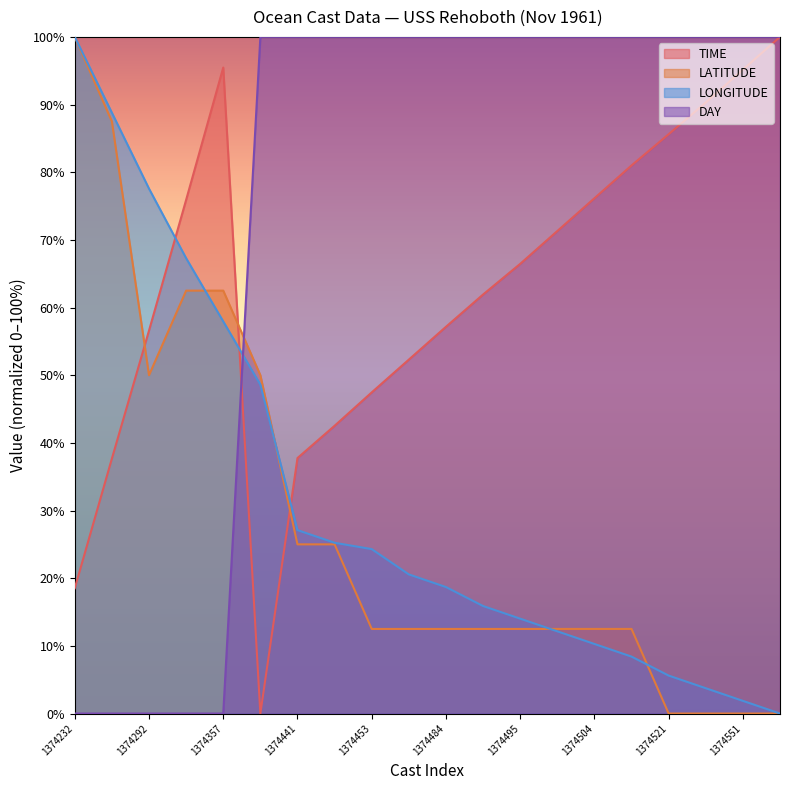

Between 1374484 and 1374462, which is larger?

1374484